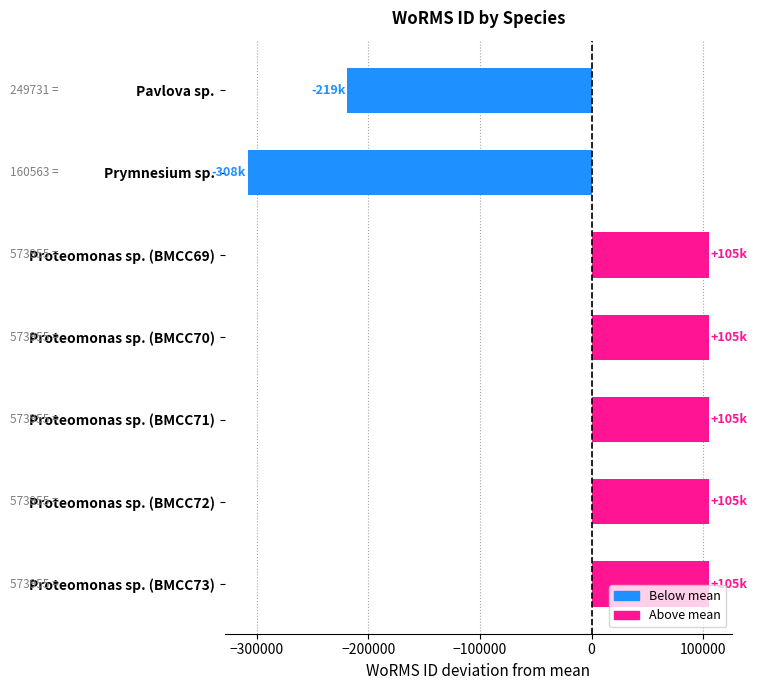

Are the bars grouped side by side (vs. stacked)?

No